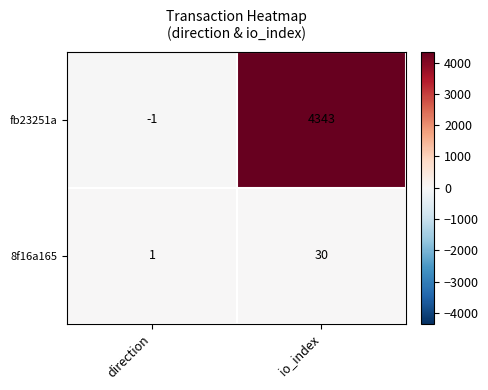

Which series has the widest spread of values?

fb23251a